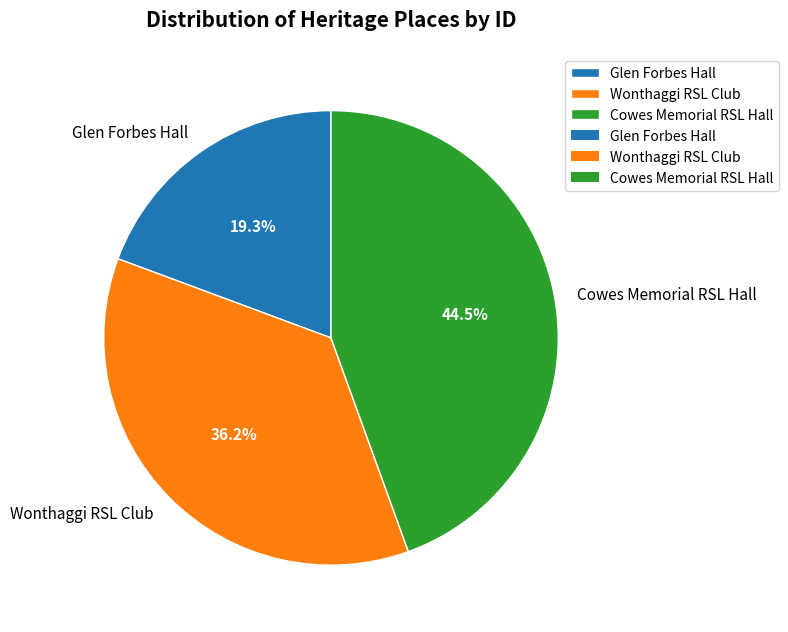

Count the number of slices in the pie.

3